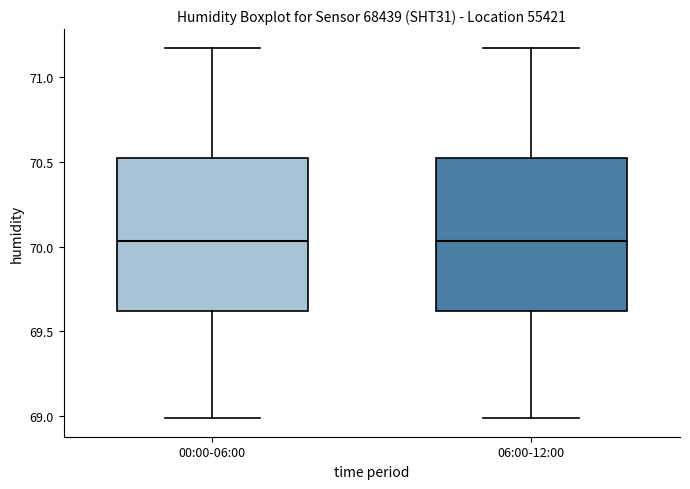

Where is the upper edge of the box for 00:00-06:00 on the y-axis? The values are not printed on the chart, so give them approximately, as read against the axis.

70.50